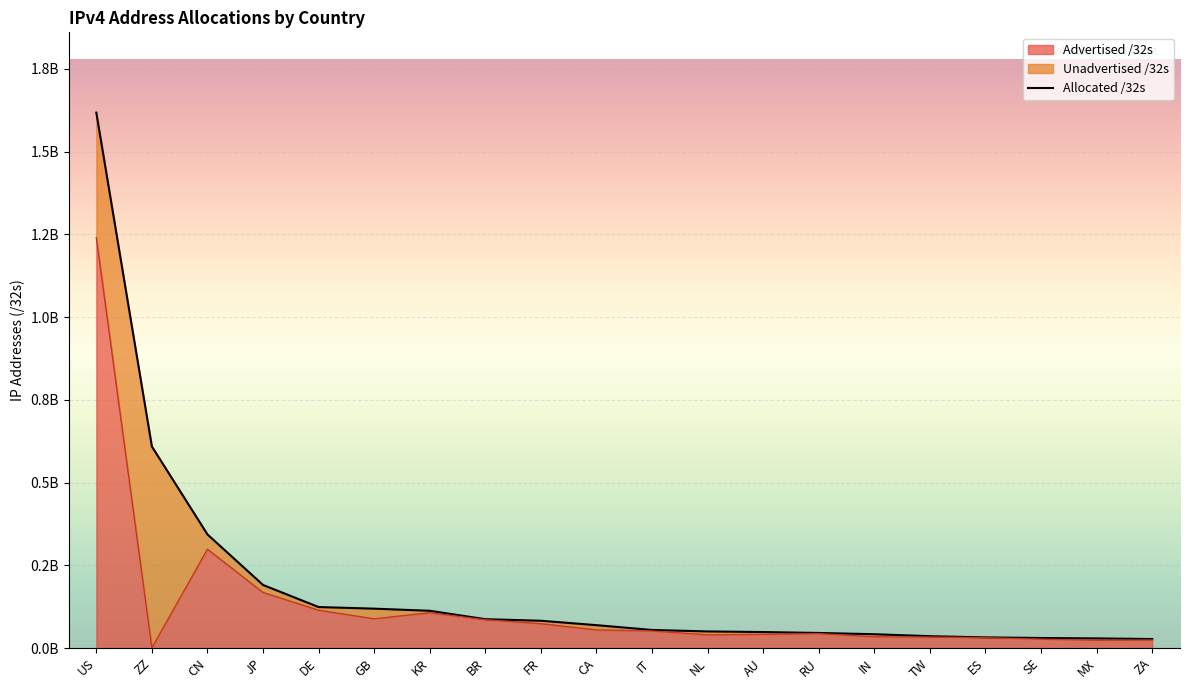

What is the sum of the Advertised /32s values at IN and CN?

332355840